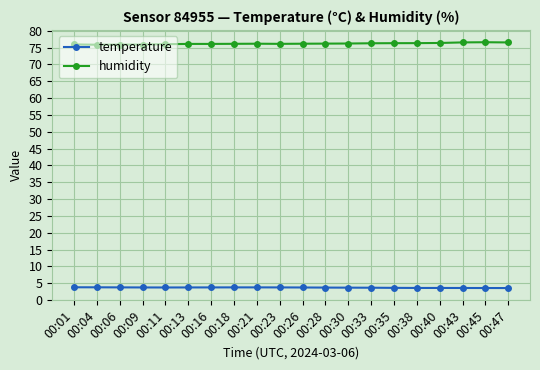

The value of humidity at 00:18 is 76.1. True or false?

True